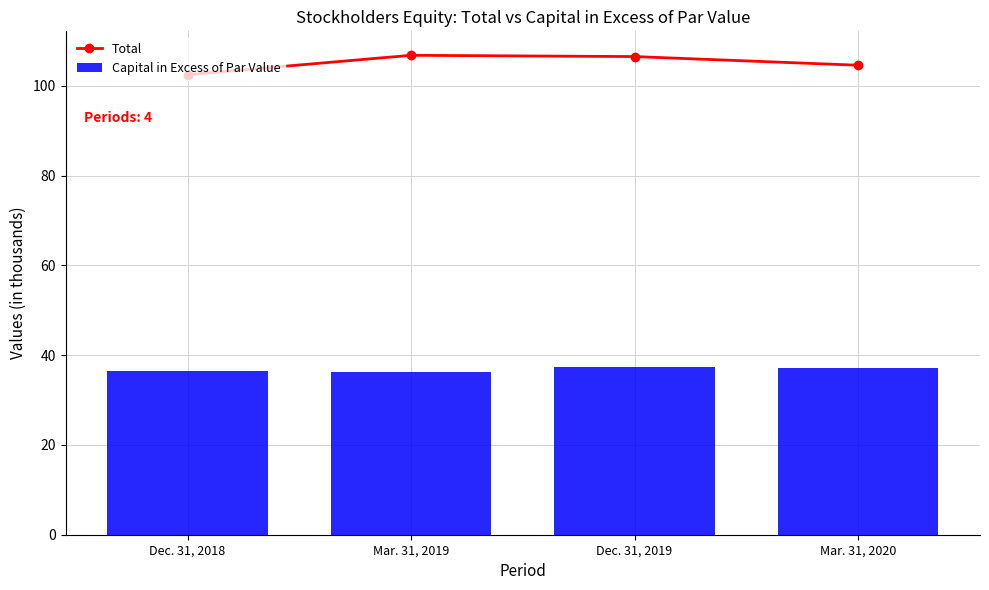

Which has a higher value, Dec. 31, 2019 or Mar. 31, 2019?

Mar. 31, 2019